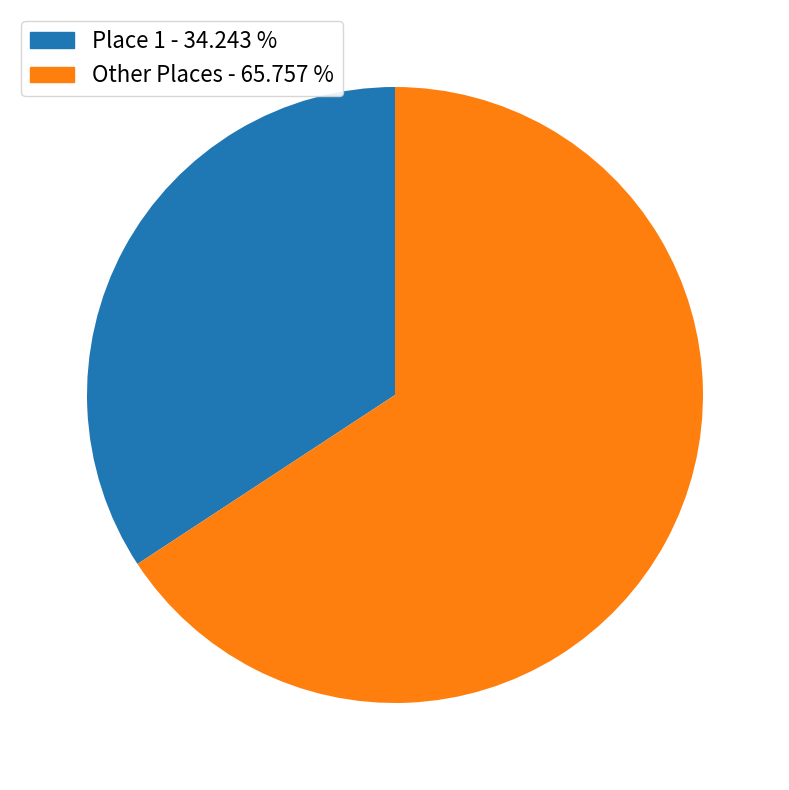

Rank the categories by value from highest to lowest.

Other Places - 65.757 %, Place 1 - 34.243 %